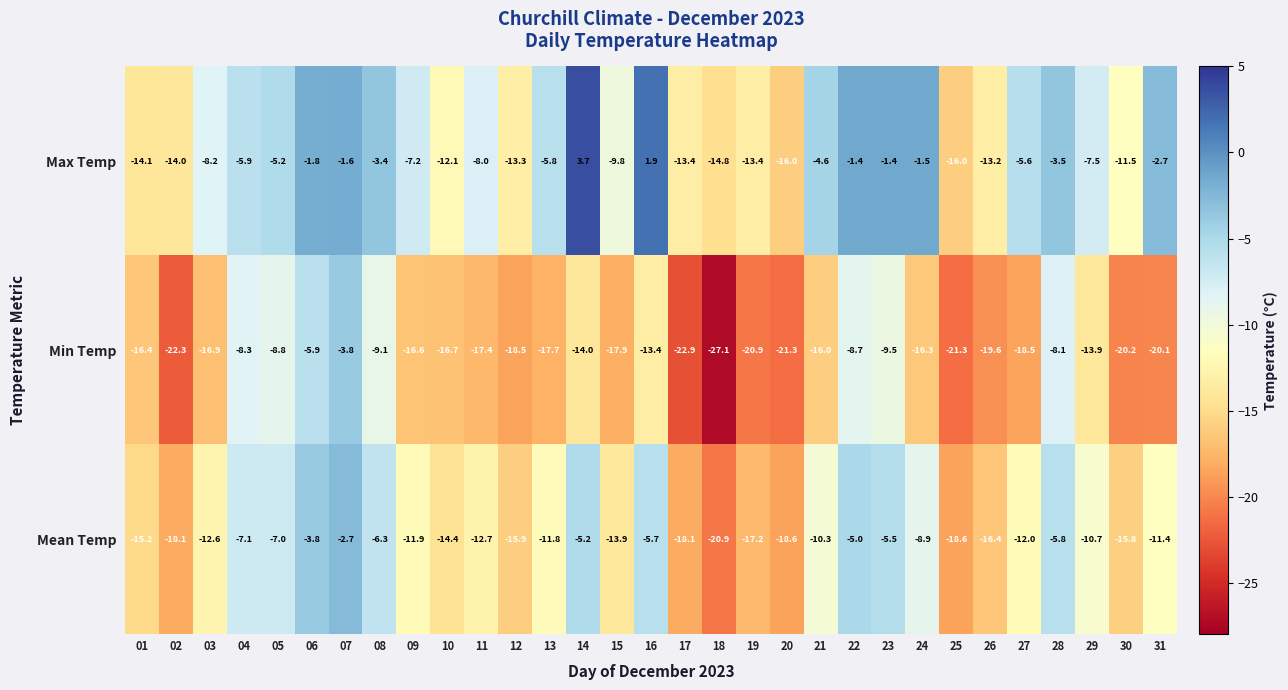

What is the average value of the Max Temp series?

-7.5